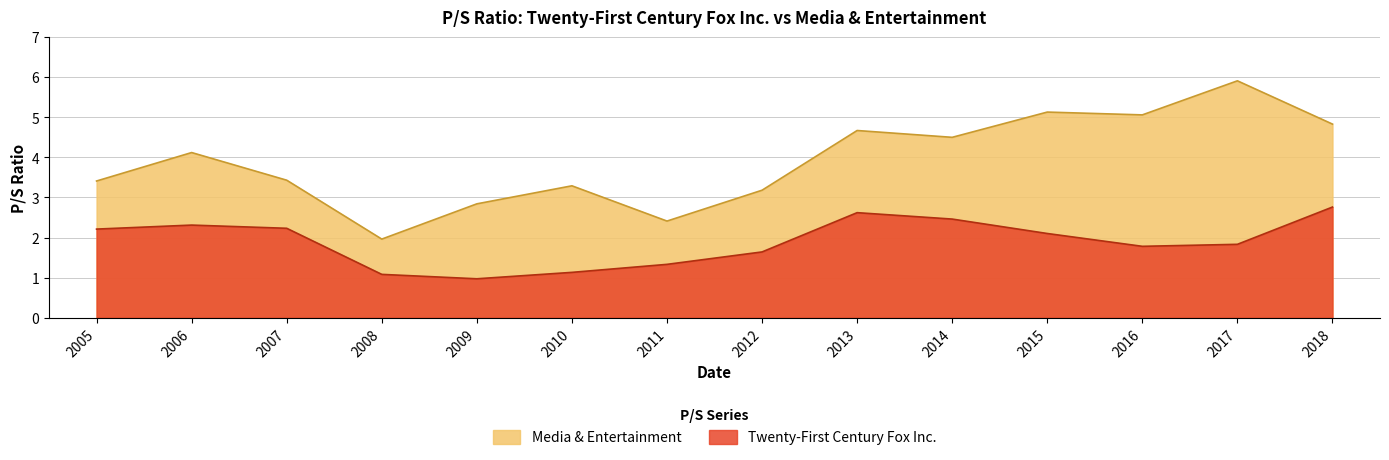

At which label does Media & Entertainment reach its minimum?

2008